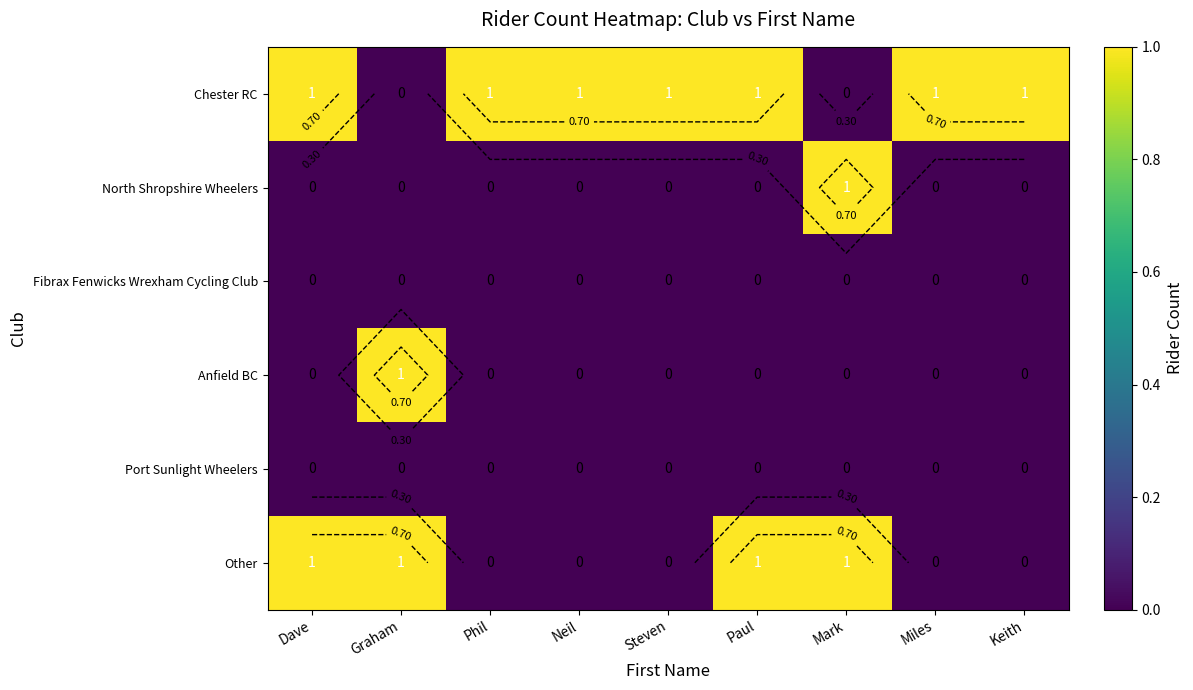

At which label does North Shropshire Wheelers reach its minimum?

Dave